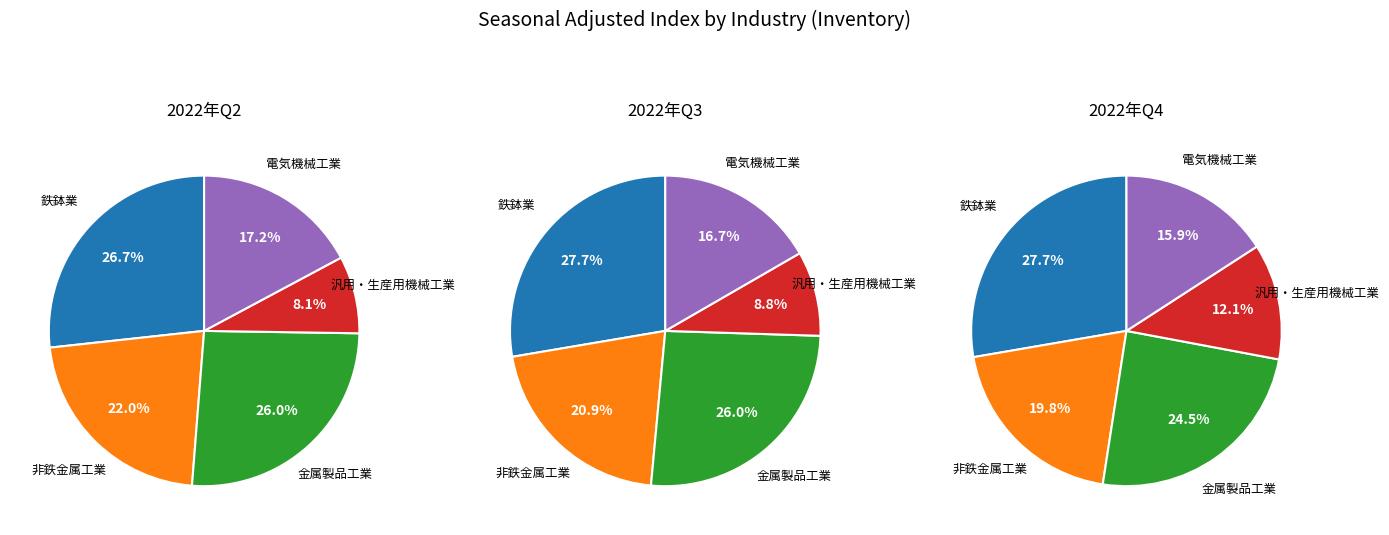

Is 4 the majority of the pie?

No